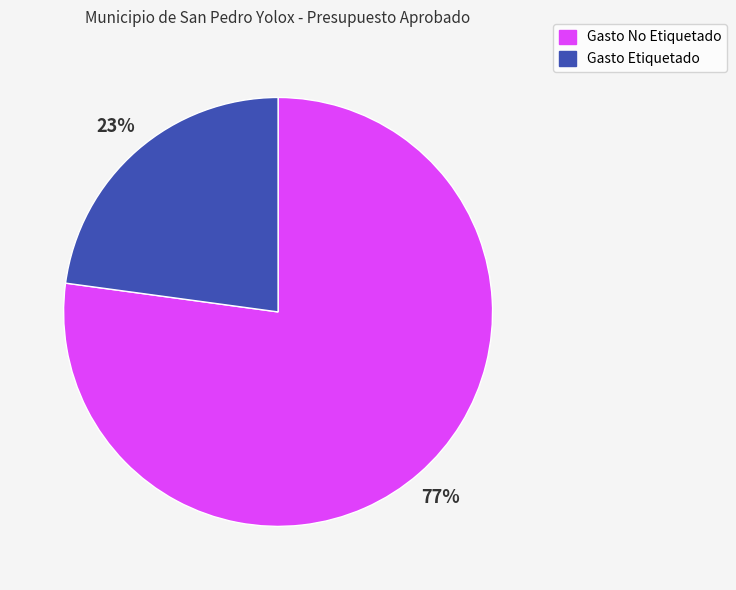

The Gasto Etiquetado slice represents 9% of the pie. True or false?

False